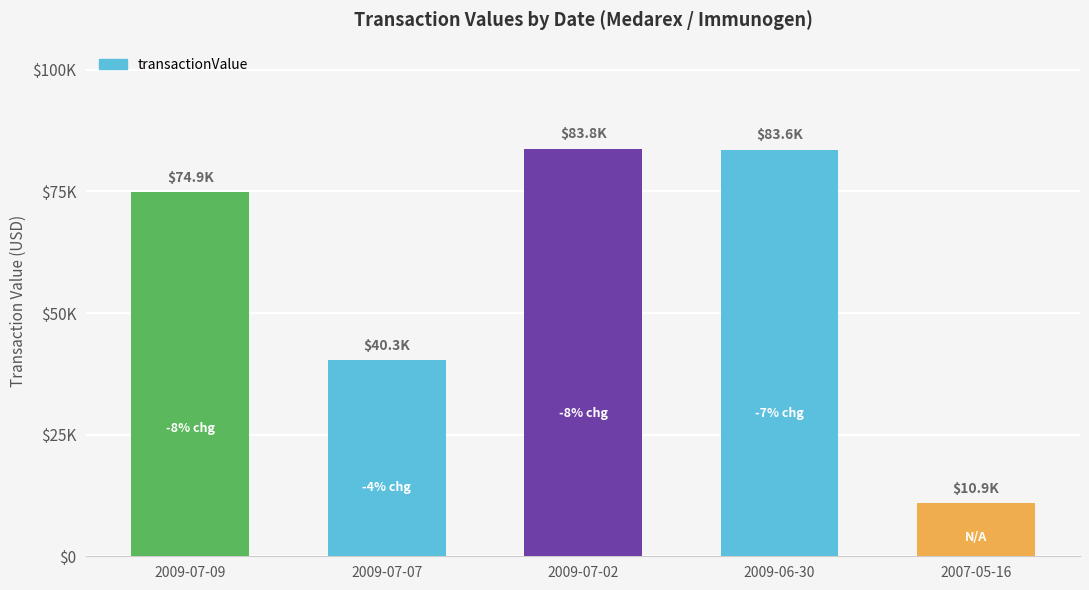

The value at 2009-06-30 is 58082. True or false?

False